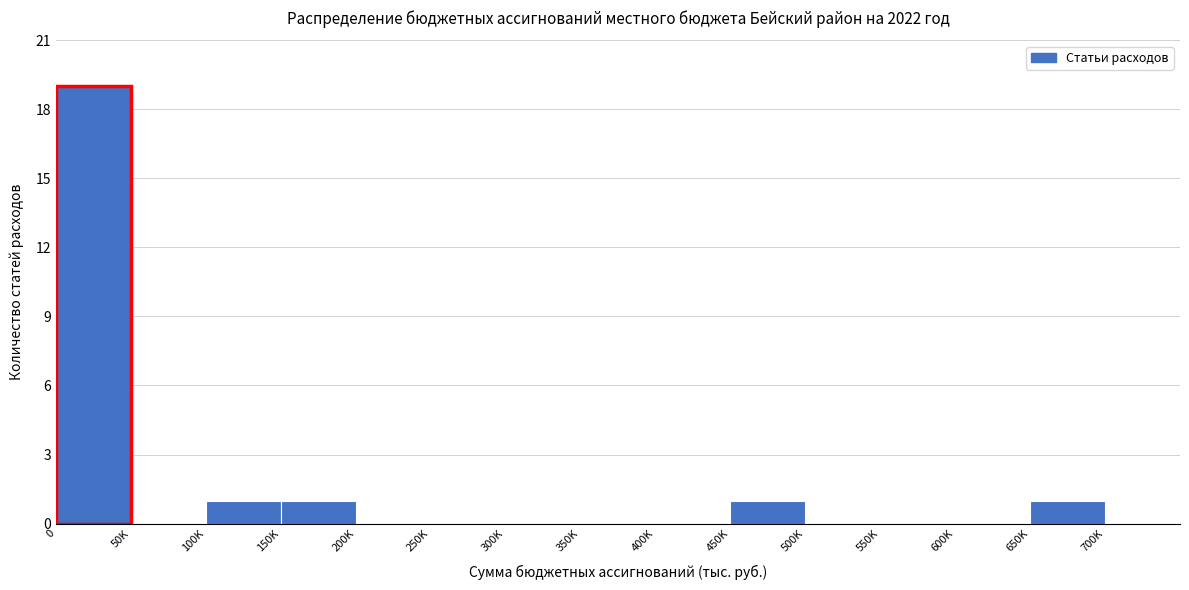

Reading left to right, what are all the values shown in this chart?

0=19	50K=0	100K=1	150K=1	200K=0	250K=0	300K=0	350K=0	400K=0	450K=1	500K=0	550K=0	600K=0	650K=1	700K=0